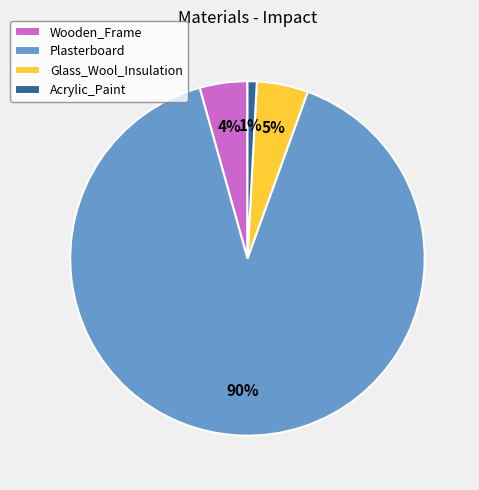

Which slice represents more than half of the pie?

Plasterboard